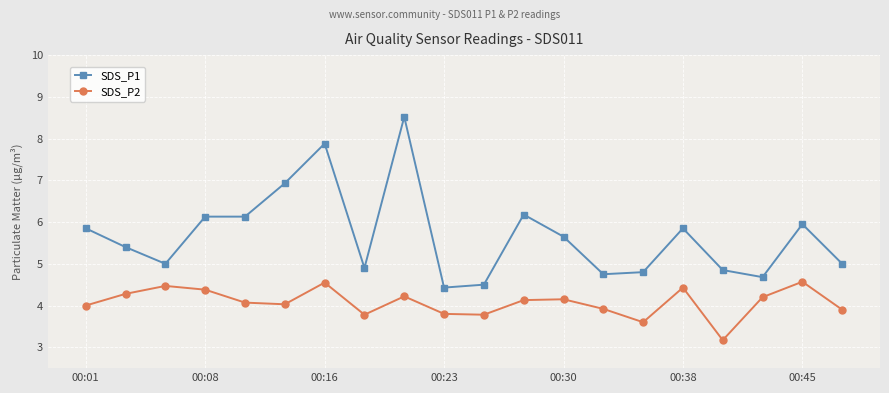

Rank the series by their average value, from lowest to highest.

SDS_P2, SDS_P1